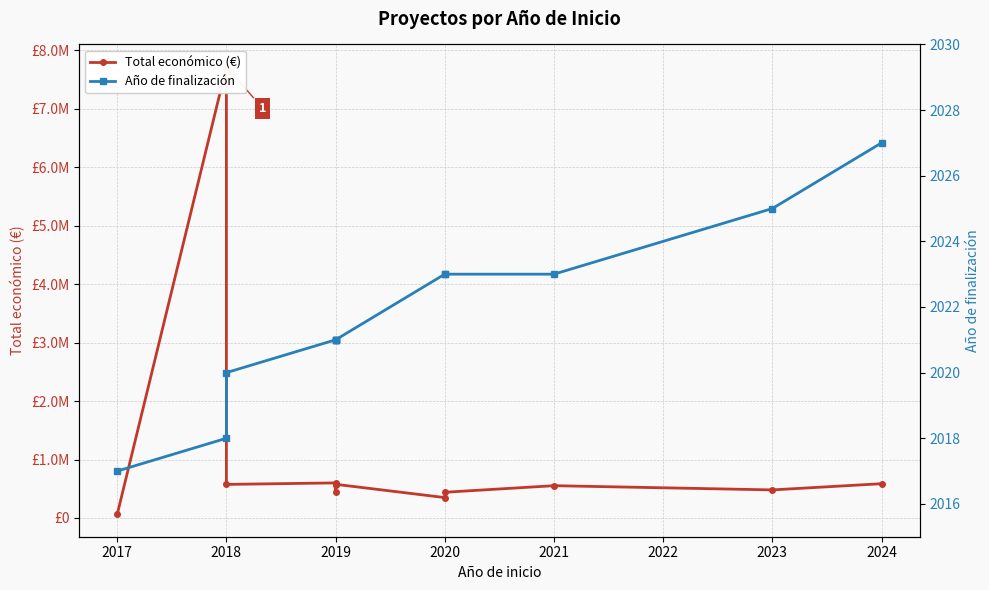

True or false: Total económico (€) has more than 2 interior local peaks.

True